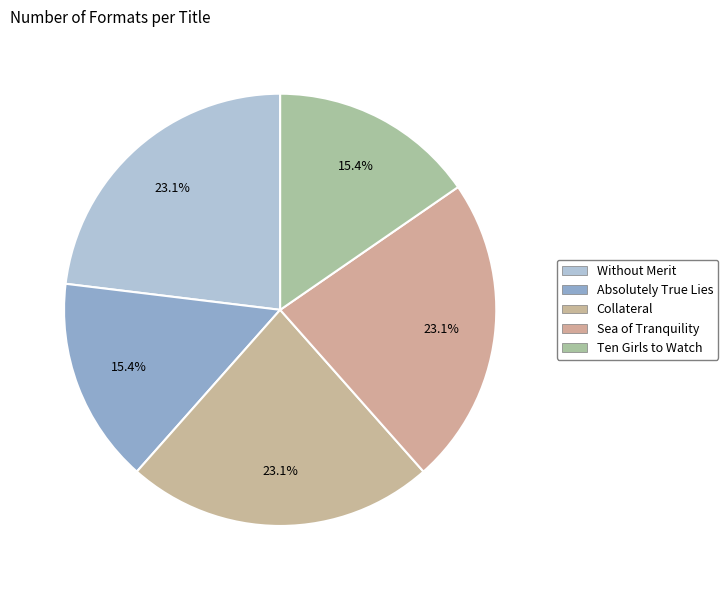

Does Without Merit represent more than half of the total?

No